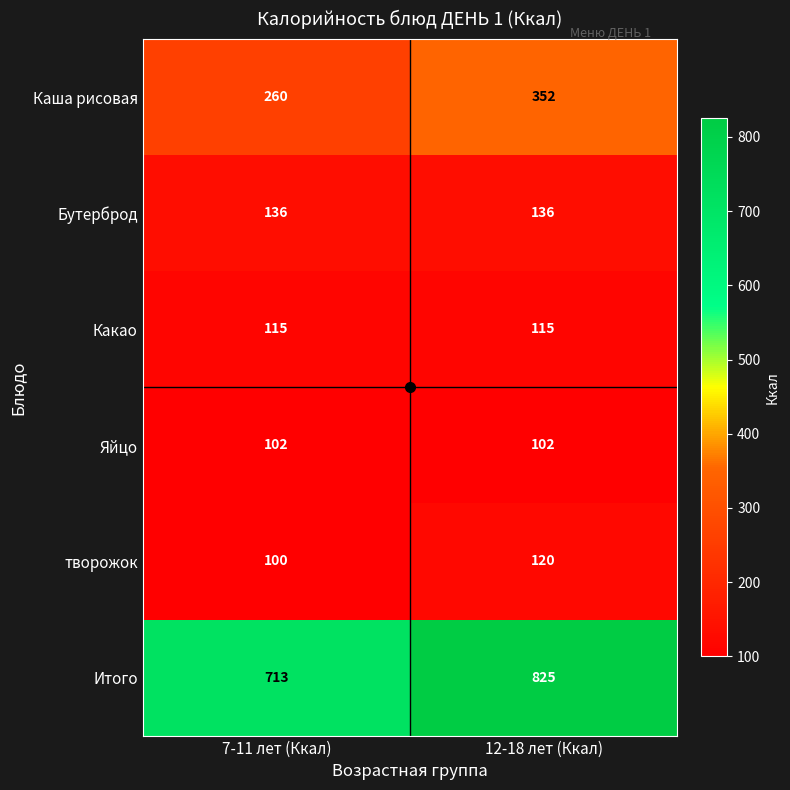

What is the sum of all Какао values?

230